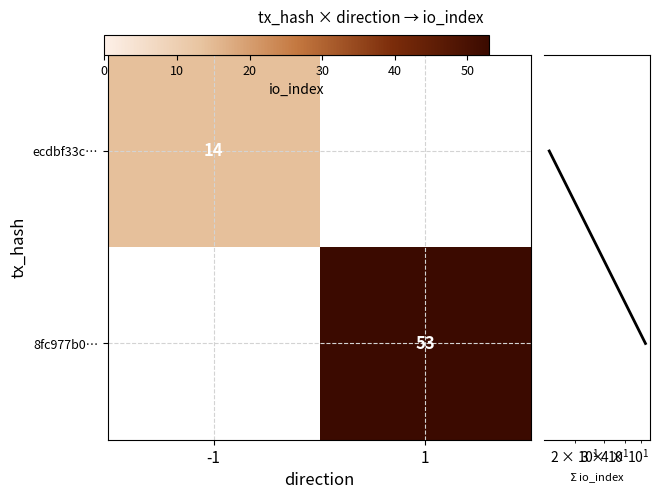

Which series has the largest total across all categories?

row sum